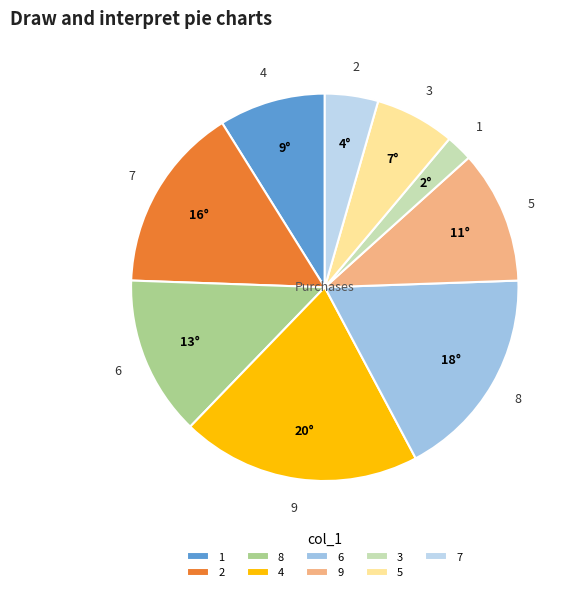

What is the ratio of the value at 9 to the value at 4?

0.6